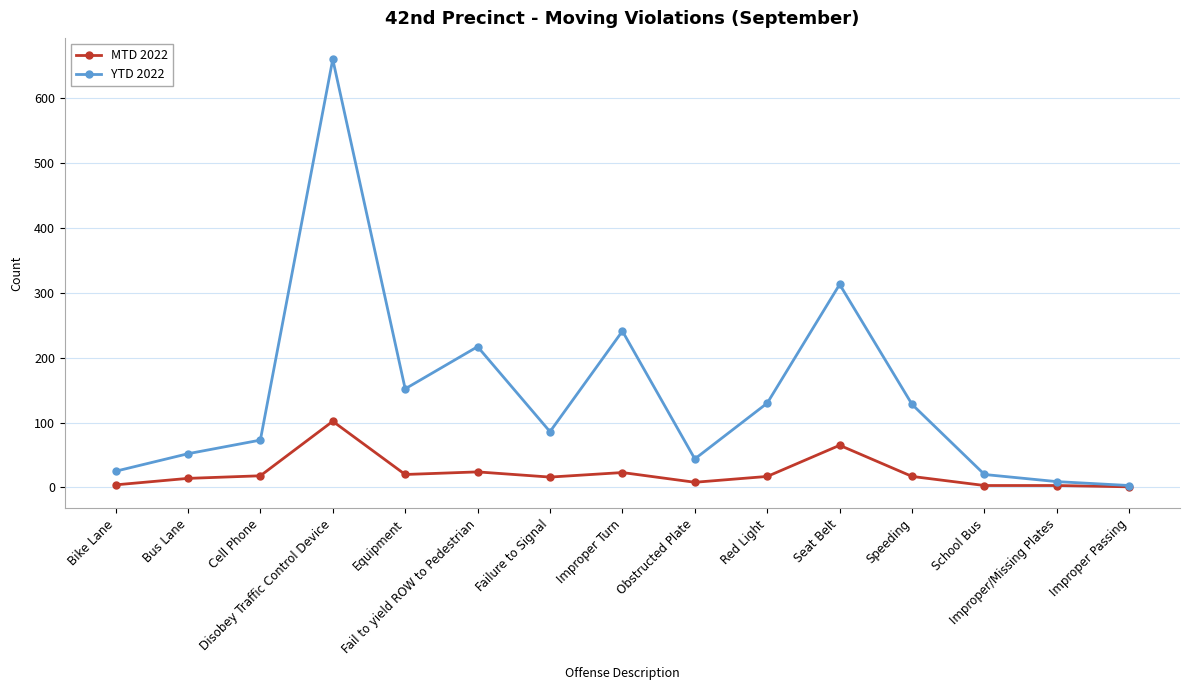

Rank the series by their average value, from highest to lowest.

YTD 2022, MTD 2022